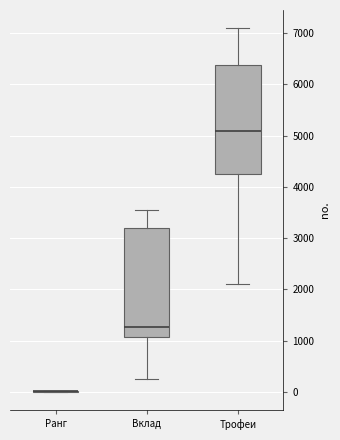

Reading left to right, read every box against the y-axis: the position of its median line, the range the box covers, and the ends of its whiskers. The values are not printed on the chart, so give them approximately, as read against the axis.

Ранг: box collapsed to a line at 0, whiskers 0 to 0
Вклад: median 1300, box 1100 to 3200, whiskers 300 to 3500
Трофеи: median 5100, box 4300 to 6400, whiskers 2100 to 7100